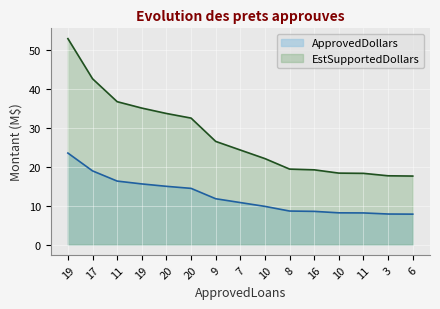

What is the difference between the second highest and second lowest values in the ApprovedDollars series?

11.1